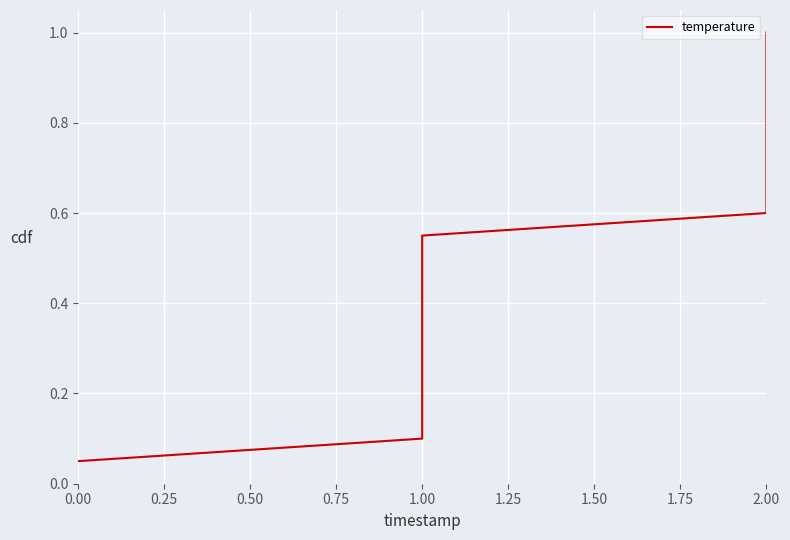

True or false: there are more than 2 points higher than both neighbors.

False